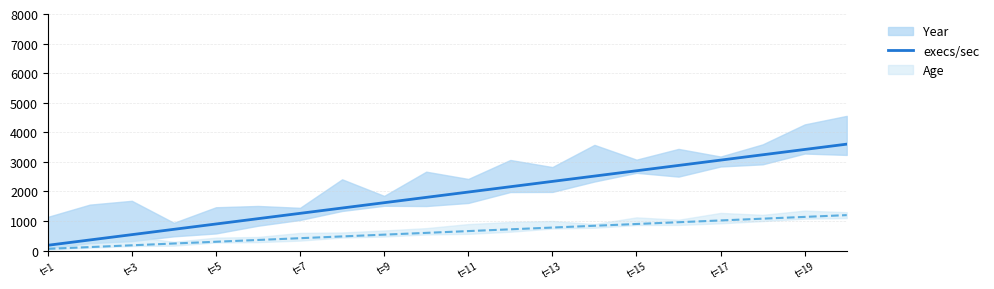

The value of execs/sec at t=15 is 1553. True or false?

False